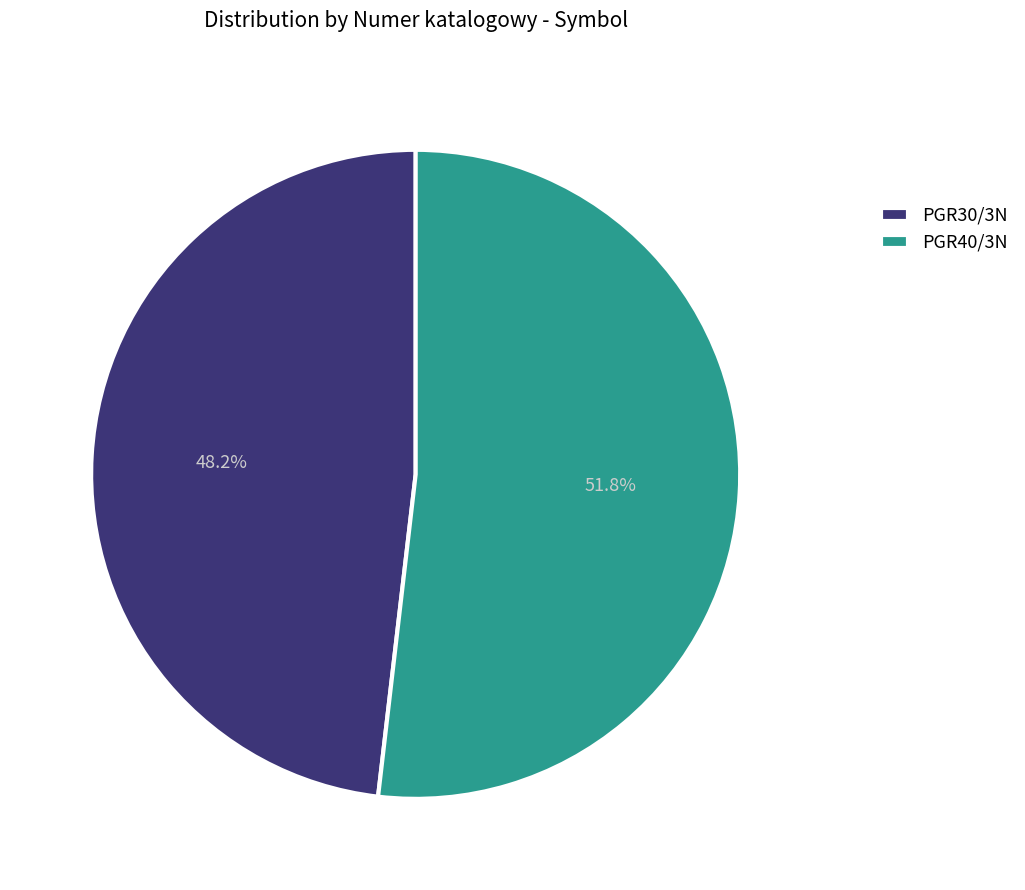

How many slices are in this pie chart?

2